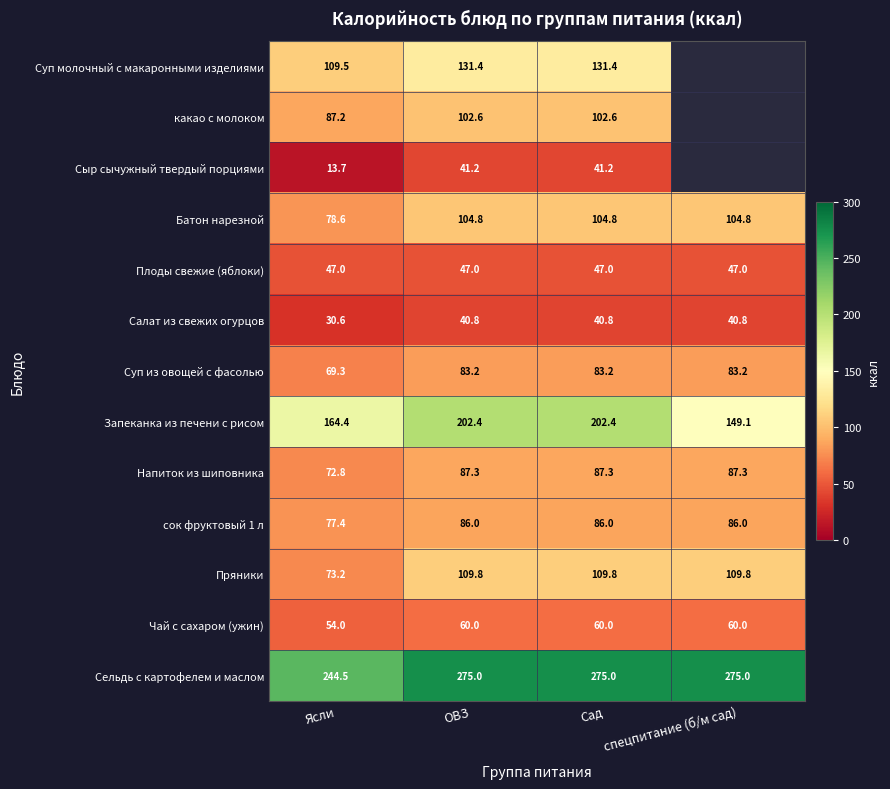

At how many categories does at least one series exceed 25?

4